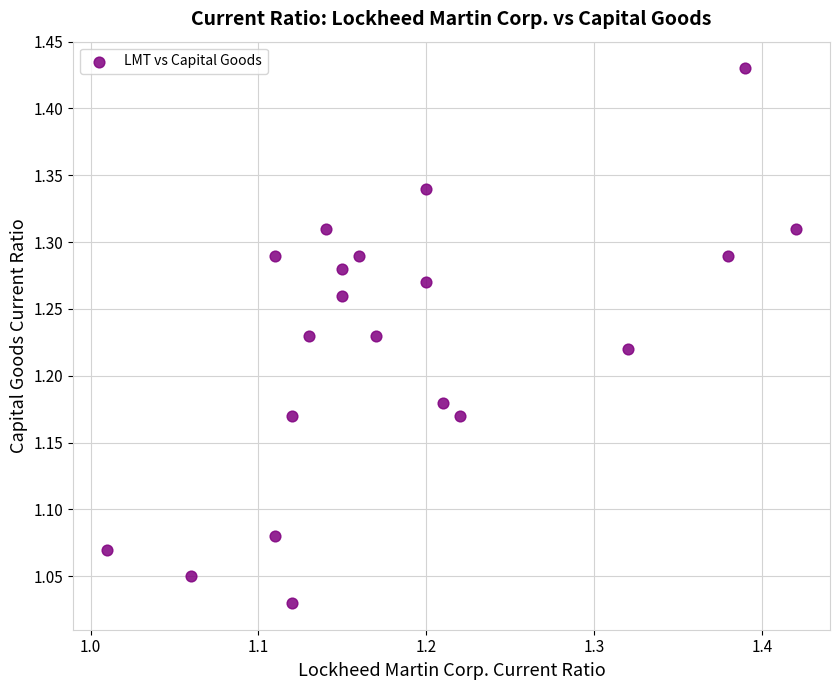

What is the range of X values (max minus min)?

0.4